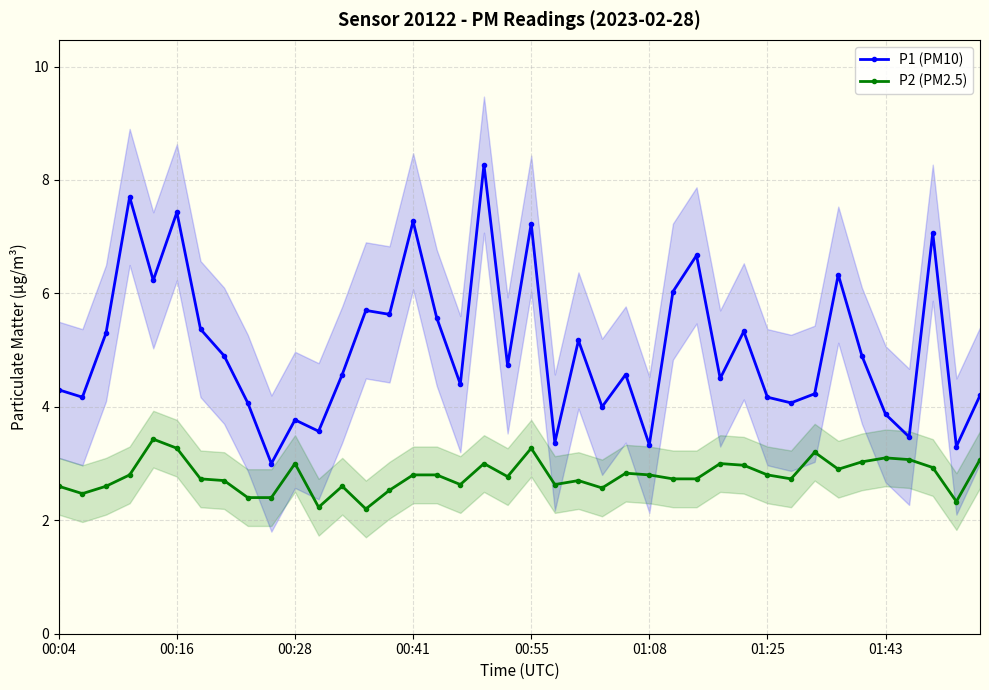

Is the value of P1 (PM10) at 24 greater than the value of P2 (PM2.5) at 28?

Yes